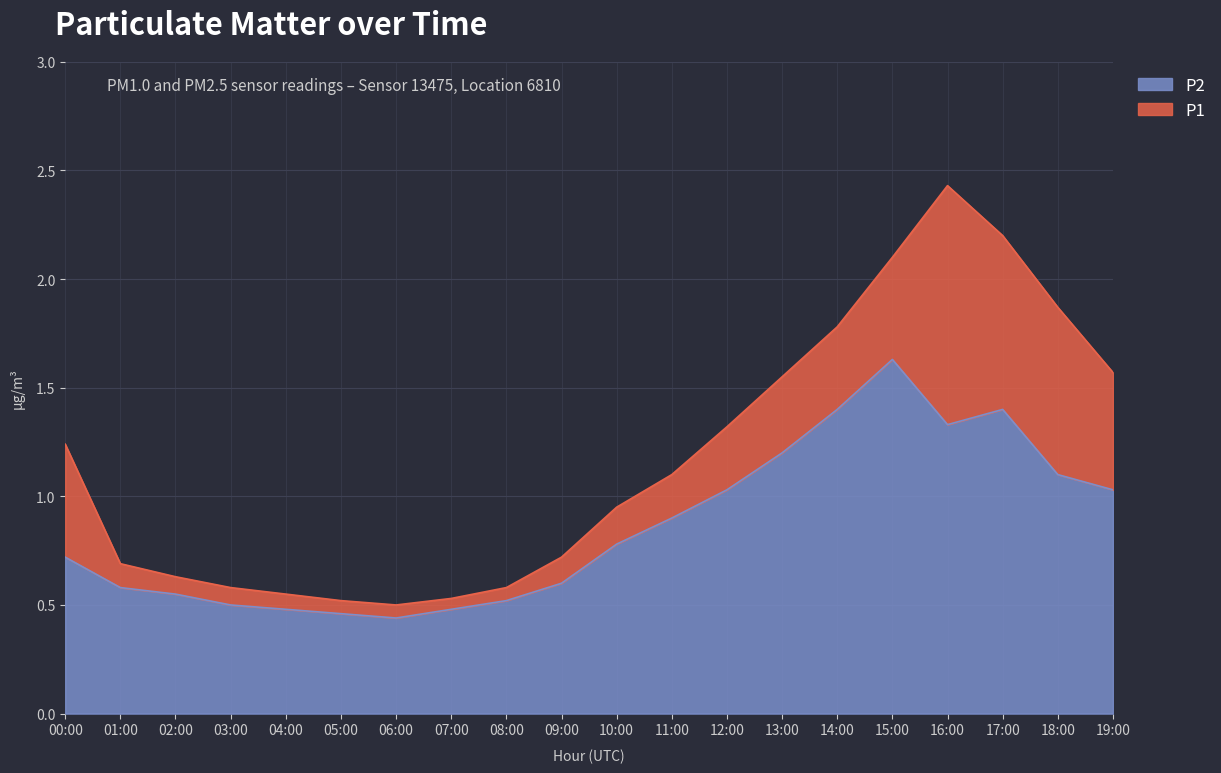

Does the chart display data point markers on the line(s)?

No